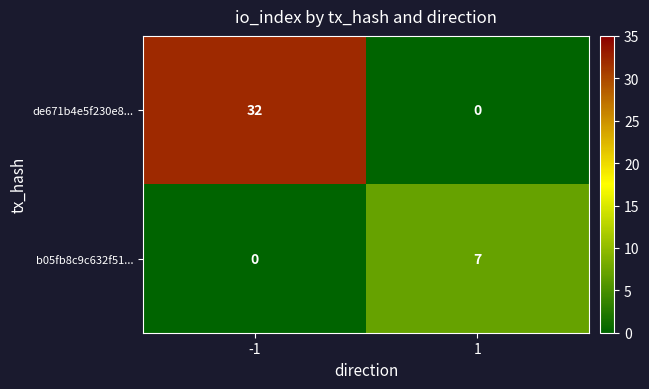

List the labels in order of de671b4e5f230e8... value, largest first.

-1, 1